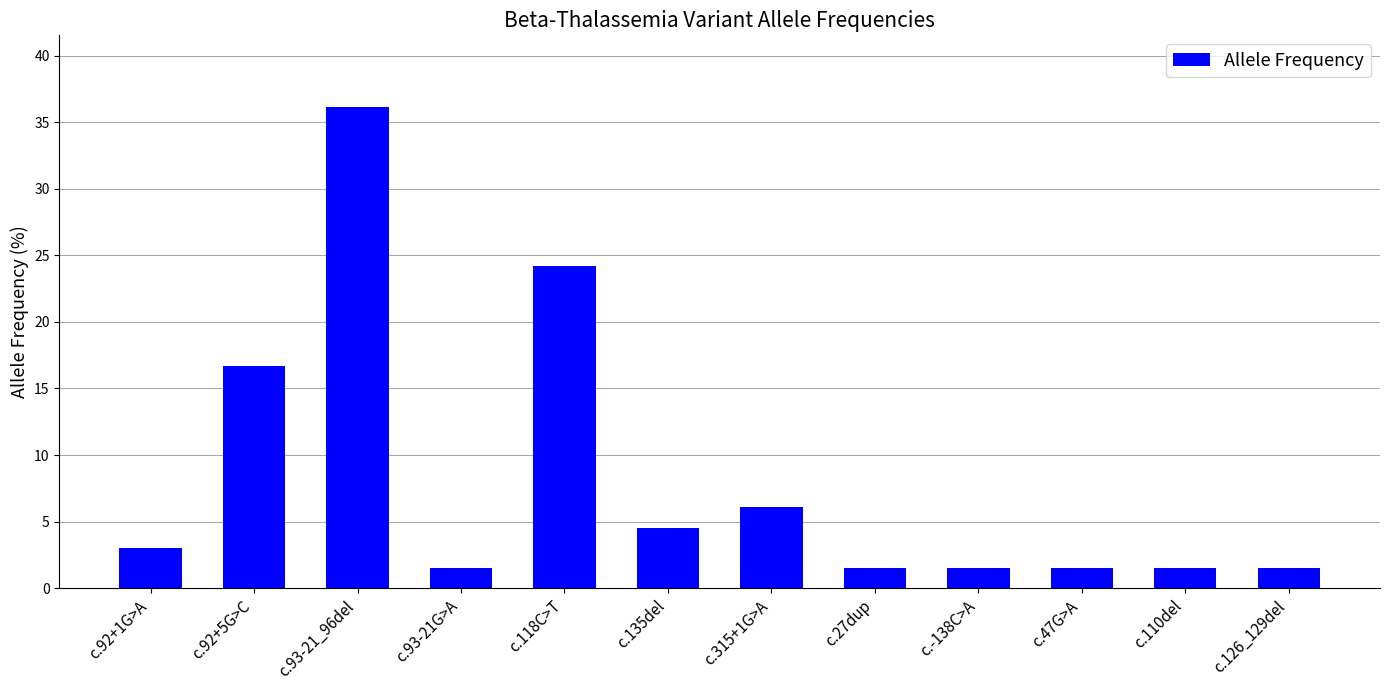

What is the label of the 12th bar from the left?

c.126_129del